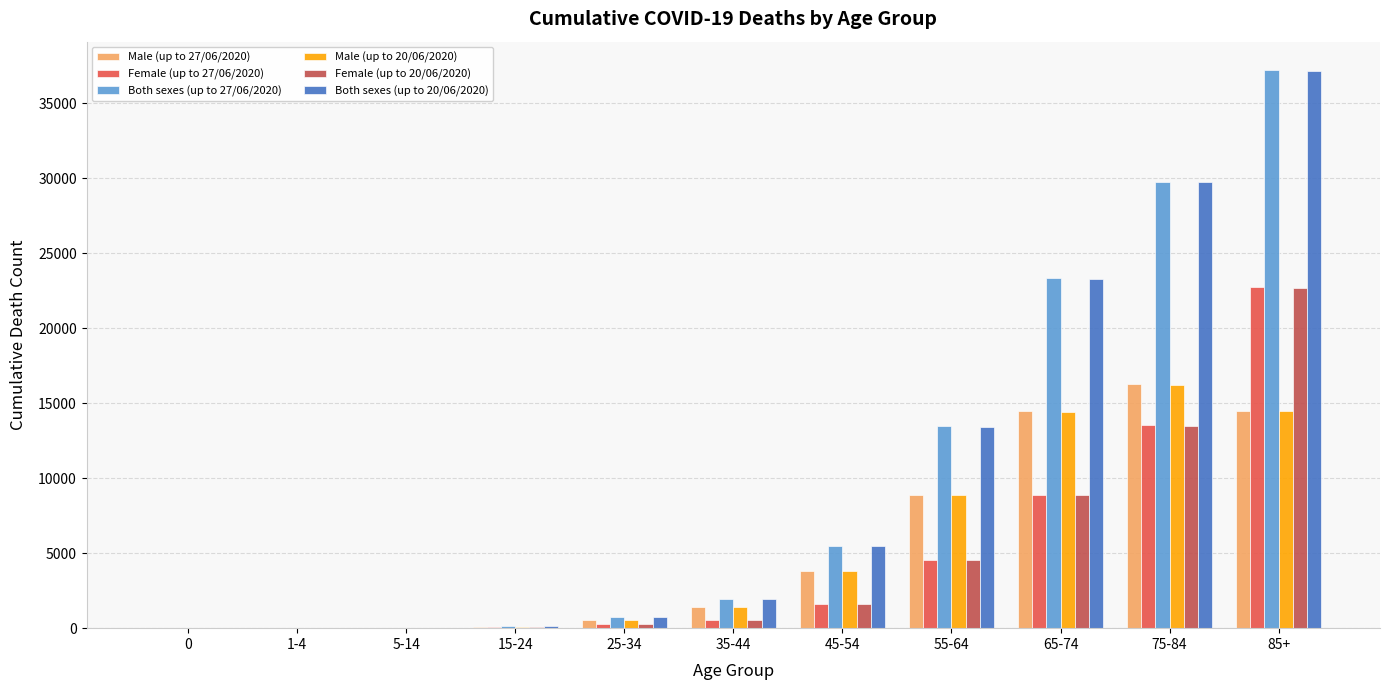

At which category is the sum across all series the highest?

85+